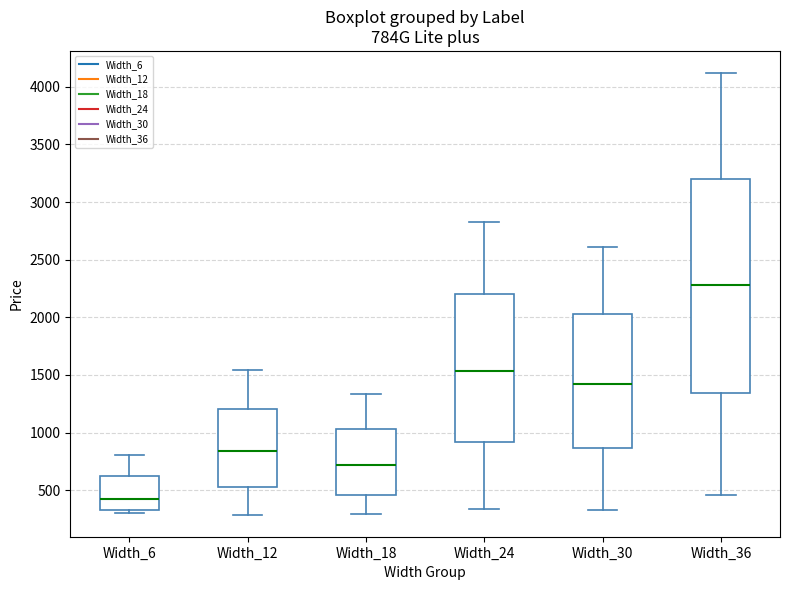

Reading left to right, transcribe this box plot: for each box, give where its median line is, the range the box spans, and where its two whiskers end, as read against the y-axis. The values are not printed on the chart, so give them approximately, as read against the axis.

Width_6: median 450, box 350 to 600, whiskers 300 to 800
Width_12: median 850, box 550 to 1200, whiskers 300 to 1550
Width_18: median 700, box 450 to 1050, whiskers 300 to 1350
Width_24: median 1550, box 900 to 2200, whiskers 350 to 2850
Width_30: median 1400, box 850 to 2050, whiskers 350 to 2600
Width_36: median 2300, box 1350 to 3200, whiskers 450 to 4100